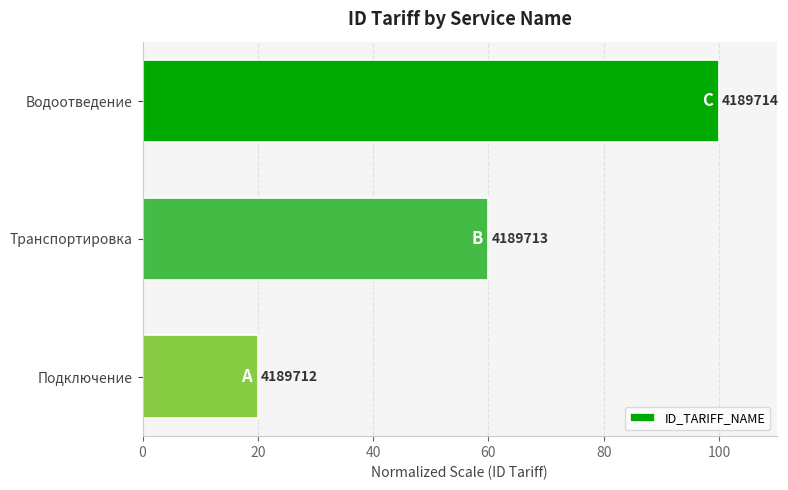

Are the bars horizontal?

Yes